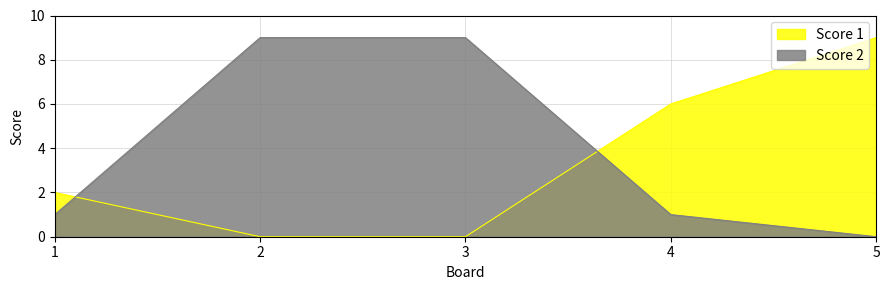

The Score 2 series shows 14 at 2. True or false?

False